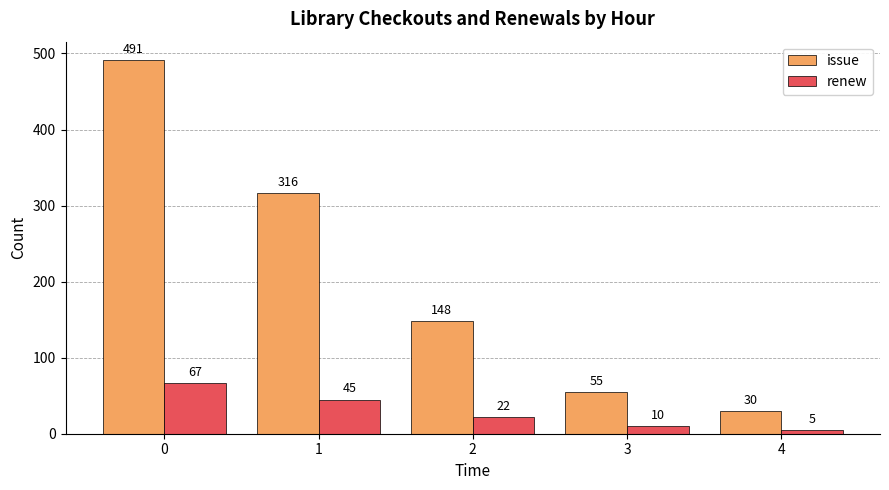

How many data points does each series have?

5